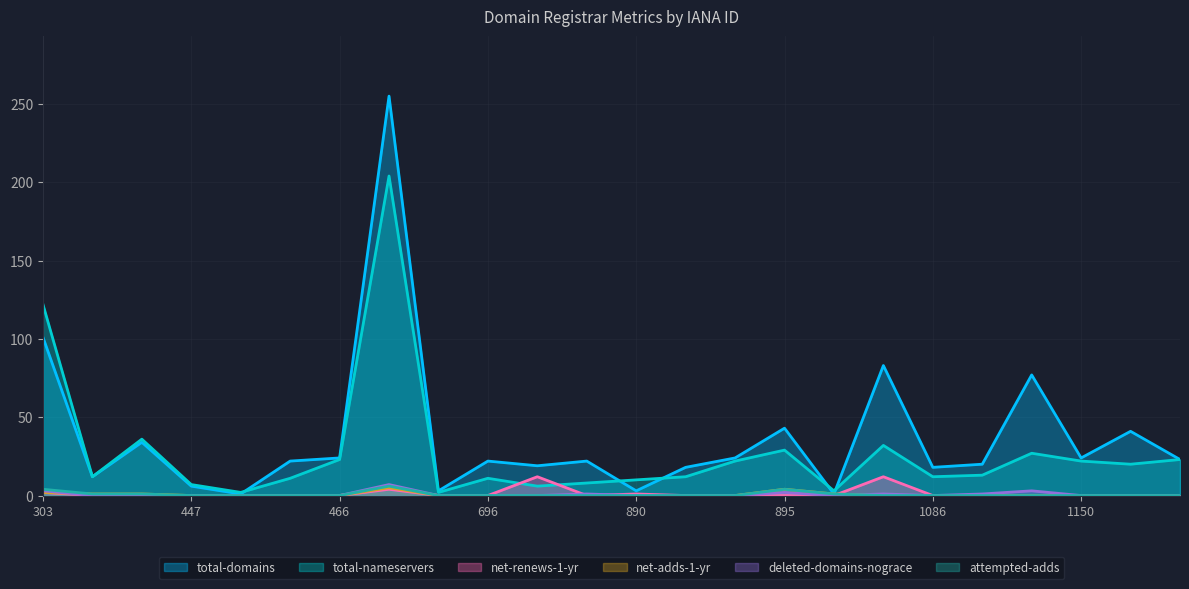

What is the sum of all deleted-domains-nograce values?

18